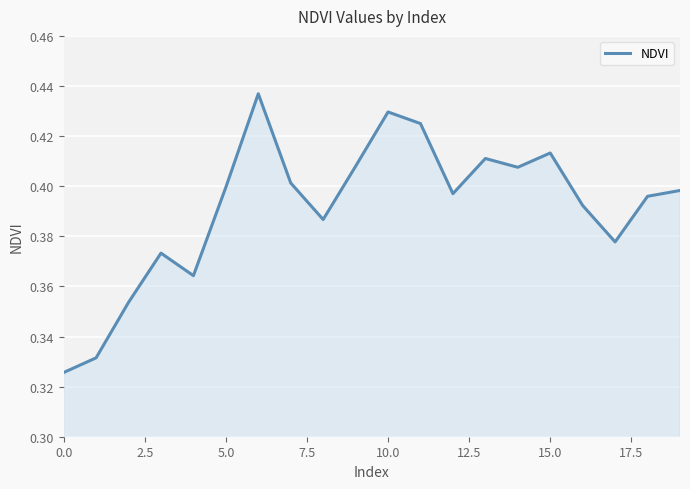

Does the chart display data point markers on the line(s)?

No